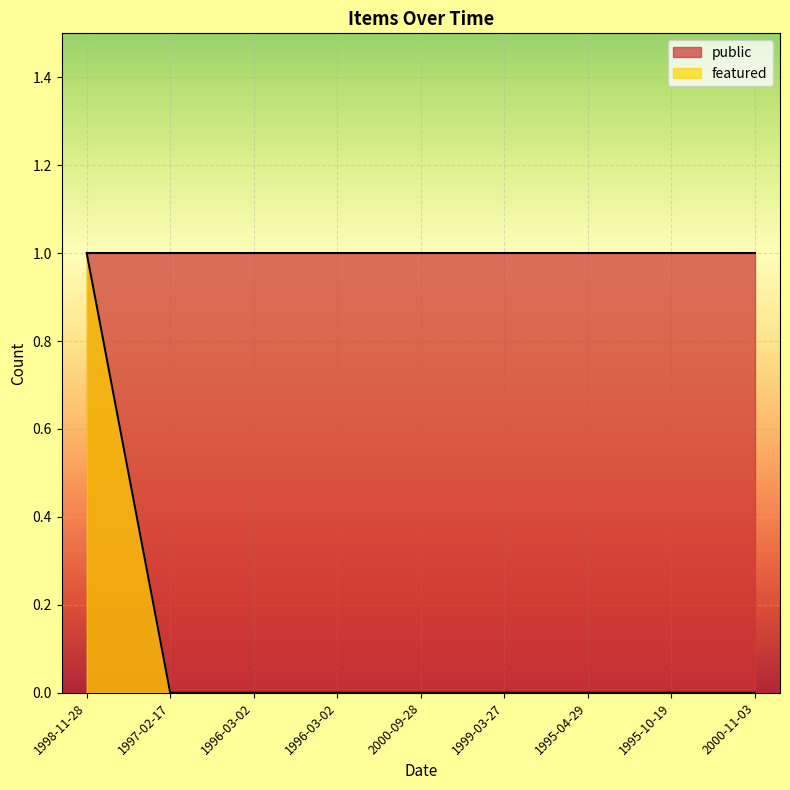

Which category has the highest value across all series?

1998-11-28